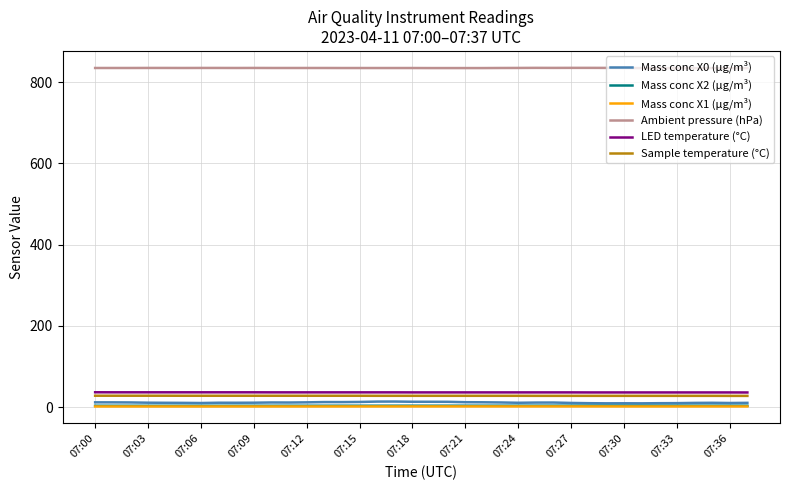

What is the difference between the maximum and minimum values in the Mass conc X0 (μg/m³) series?

4.4